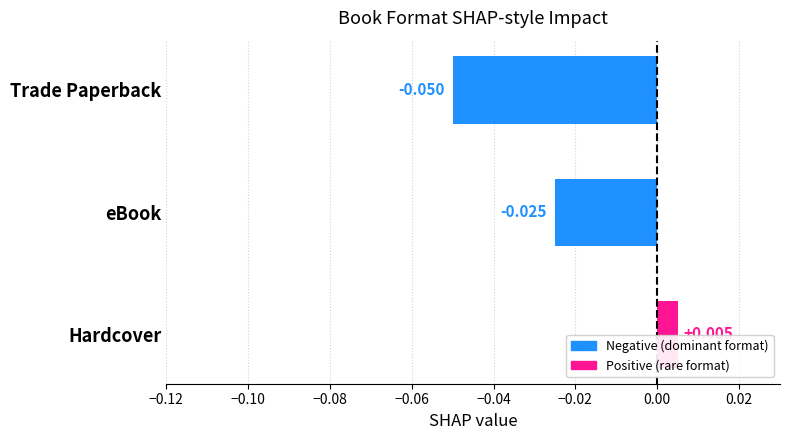

List the labels in order of value, largest first.

Hardcover, eBook, Trade Paperback